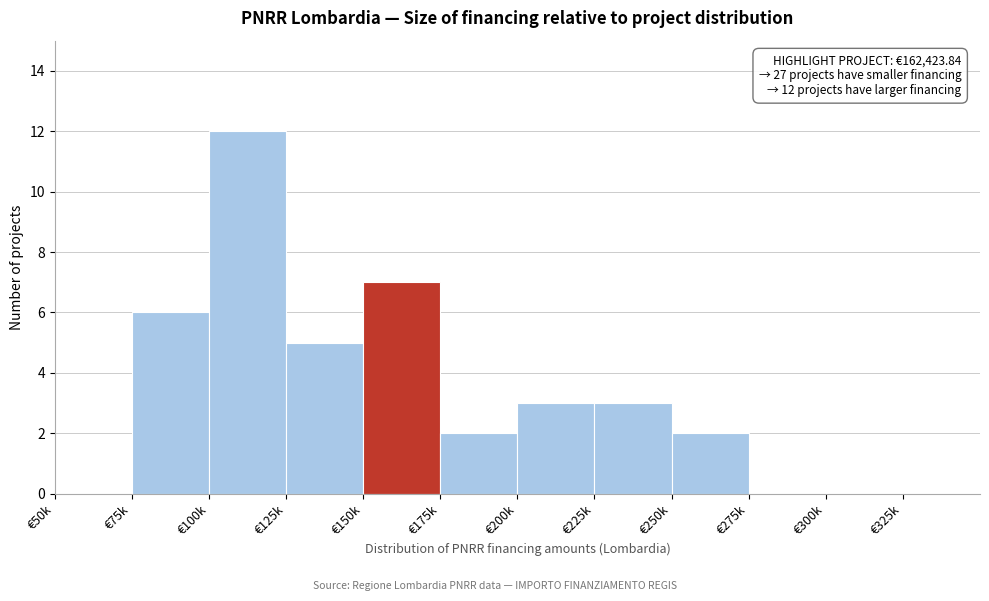

Reading left to right, what are all the values shown in this chart?

€50k=0	€75k=6	€100k=12	€125k=5	€150k=7	€175k=2	€200k=3	€225k=3	€250k=2	€275k=0	€300k=0	€325k=0